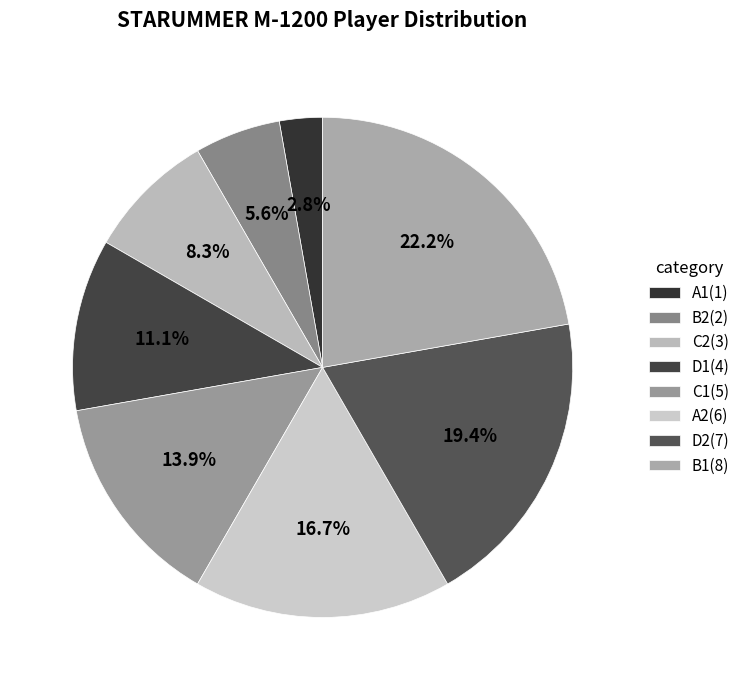

To the nearest percent, what portion does C2 represent?

8%